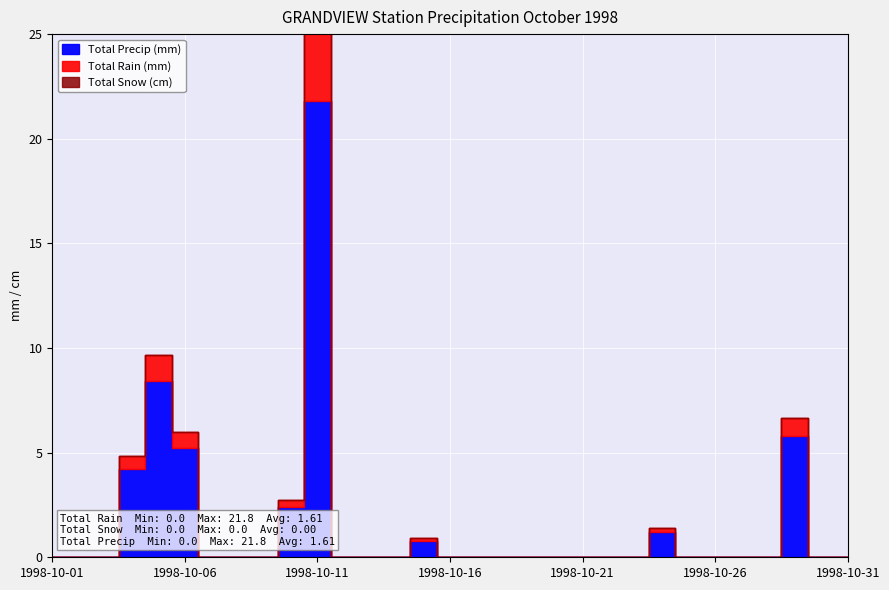

Reading right to left, extract all data points from this chart.

Total Rain (mm): 0.0	0.0	5.8	0.0	0.0	0.0	0.0	1.2	0.0	0.0	0.0	0.0	0.0	0.0	0.0	0.0	0.8	0.0	0.0	0.0	21.8	2.4	0.0	0.0	0.0	5.2	8.4	4.2	0.0	0.0	0.0
Total Snow (cm): 0.0	0.0	0.0	0.0	0.0	0.0	0.0	0.0	0.0	0.0	0.0	0.0	0.0	0.0	0.0	0.0	0.0	0.0	0.0	0.0	0.0	0.0	0.0	0.0	0.0	0.0	0.0	0.0	0.0	0.0	0.0
Total Precip (mm): 0.0	0.0	5.8	0.0	0.0	0.0	0.0	1.2	0.0	0.0	0.0	0.0	0.0	0.0	0.0	0.0	0.8	0.0	0.0	0.0	21.8	2.4	0.0	0.0	0.0	5.2	8.4	4.2	0.0	0.0	0.0